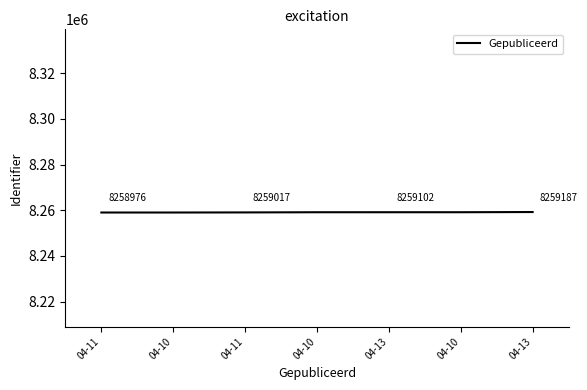

How many distinct data groups are displayed?

1